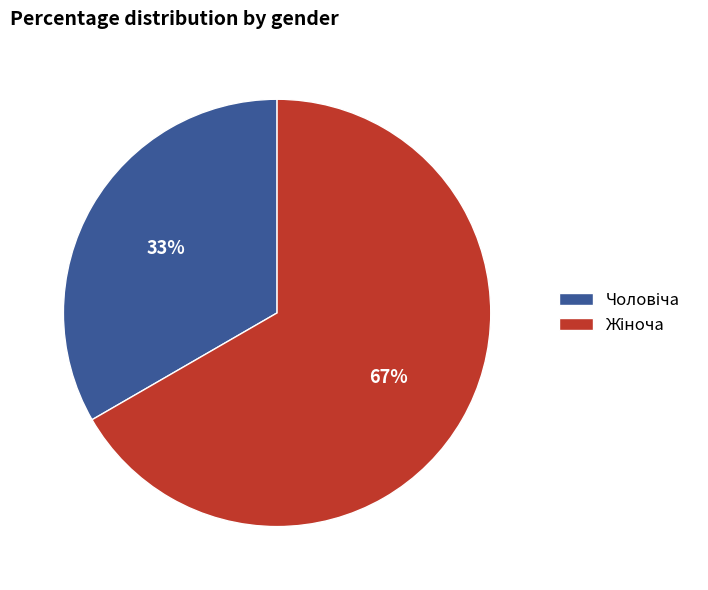

To the nearest percent, what is the average slice percentage?

50%